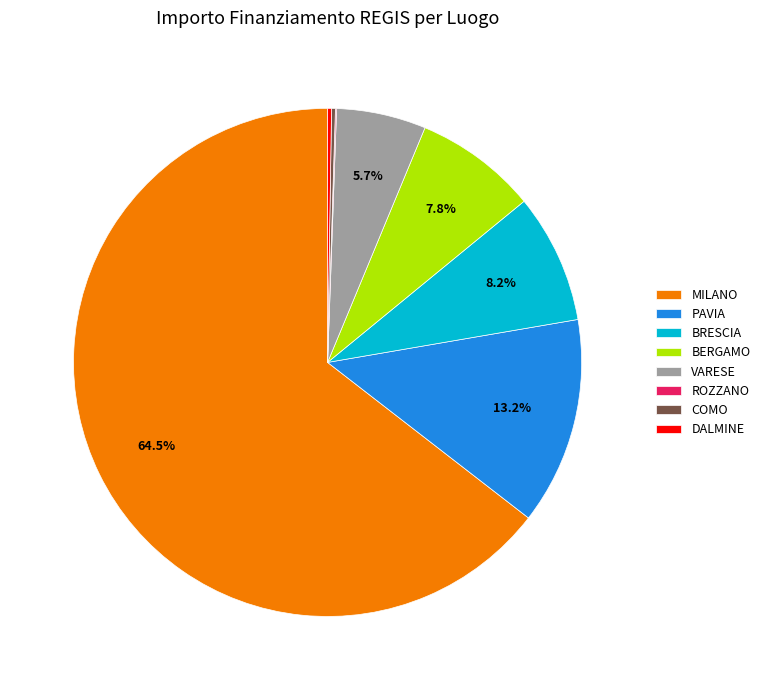

To the nearest percent, what is the average slice percentage?

12%